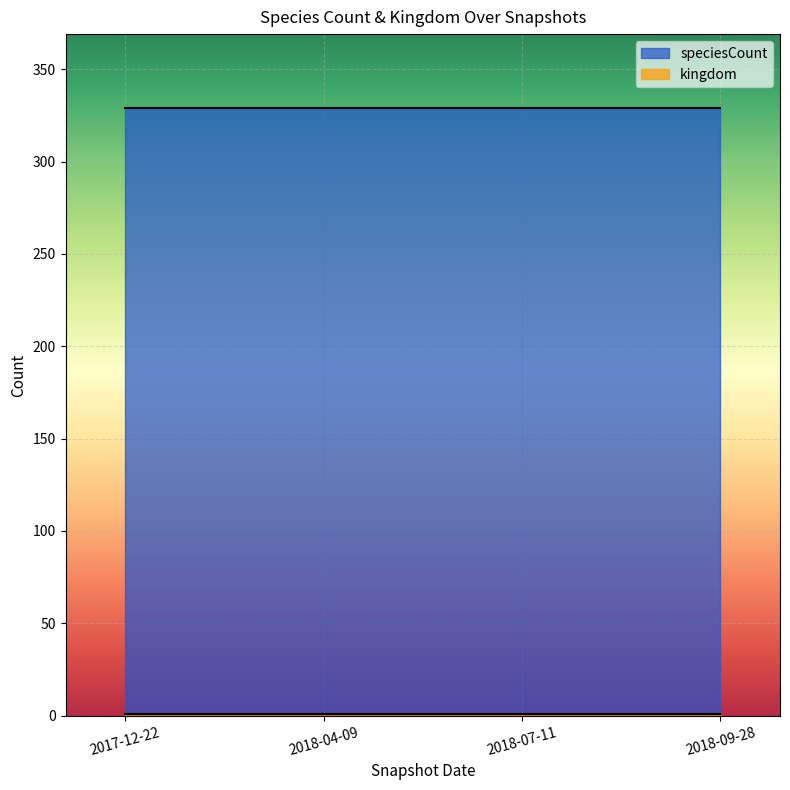

Is the value of speciesCount at 2018-07-11 greater than the value of kingdom at 2017-12-22?

Yes